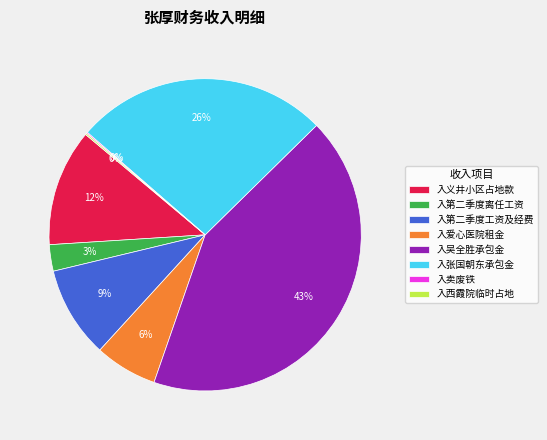

True or false: 入爱心医院租金 accounts for 6% of the total.

True